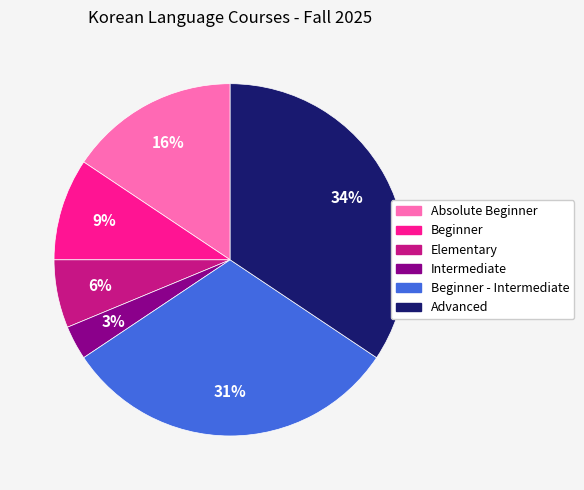

To the nearest percent, what is the difference between the largest and smallest slice percentages?

31%